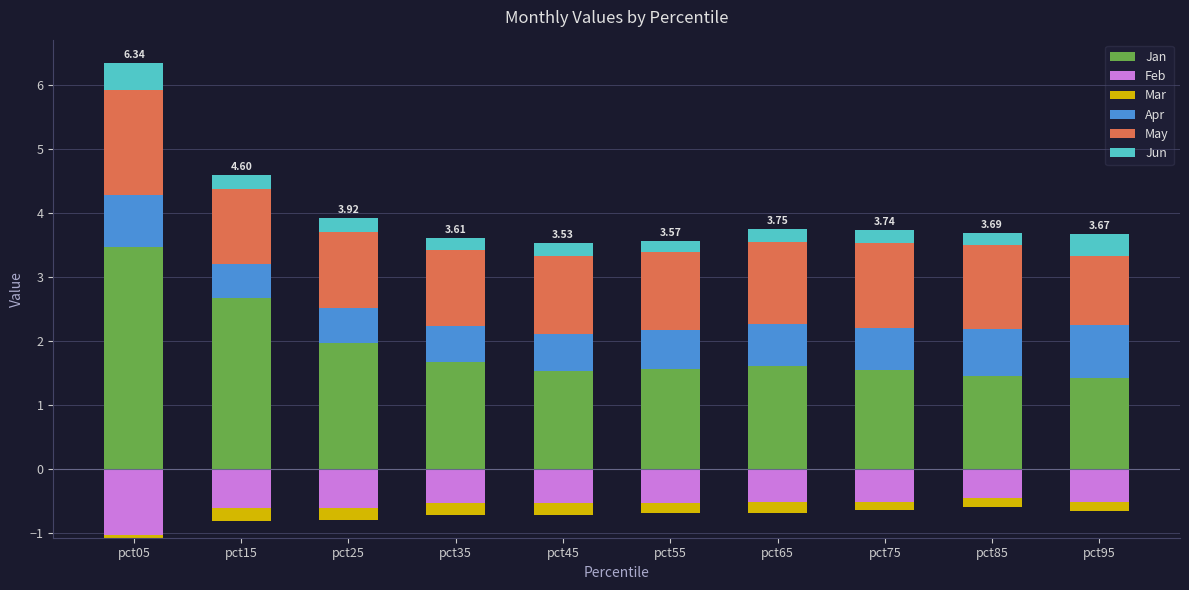

What is the difference between the Jan values at pct15 and pct65?

1.1